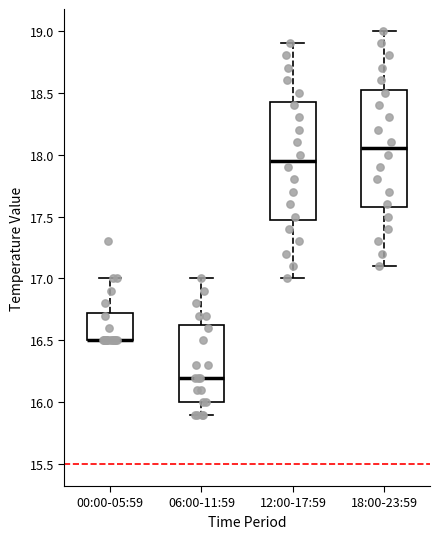

Where is the upper edge of the box for 00:00-05:59 on the y-axis? The values are not printed on the chart, so give them approximately, as read against the axis.

16.75